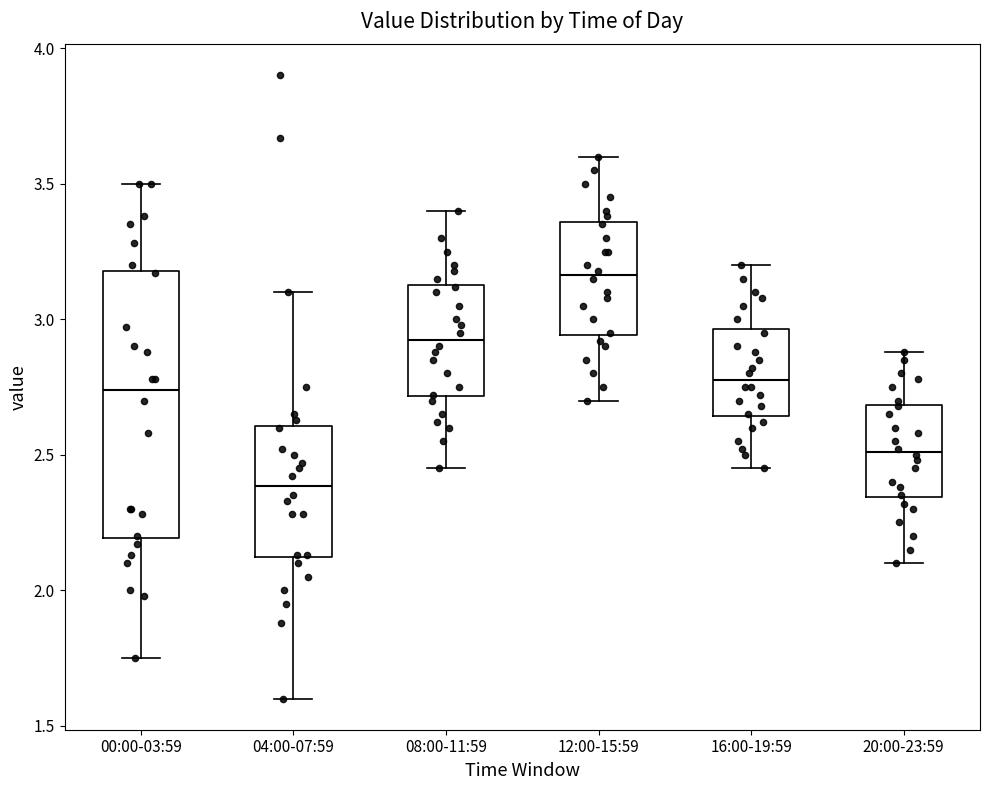

Which box has the highest median line?

12:00-15:59